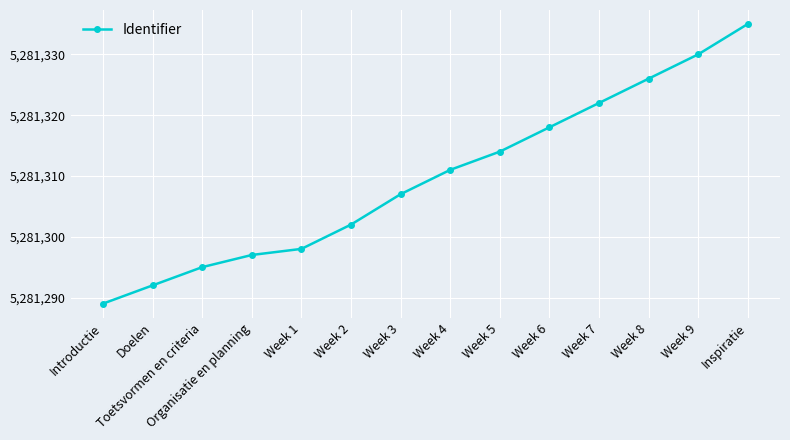

Reading left to right, extract all data points from this chart.

Introductie=5281289	Doelen=5281292	Toetsvormen en criteria=5281295	Organisatie en planning=5281297	Week 1=5281298	Week 2=5281302	Week 3=5281307	Week 4=5281311	Week 5=5281314	Week 6=5281318	Week 7=5281322	Week 8=5281326	Week 9=5281330	Inspiratie=5281335